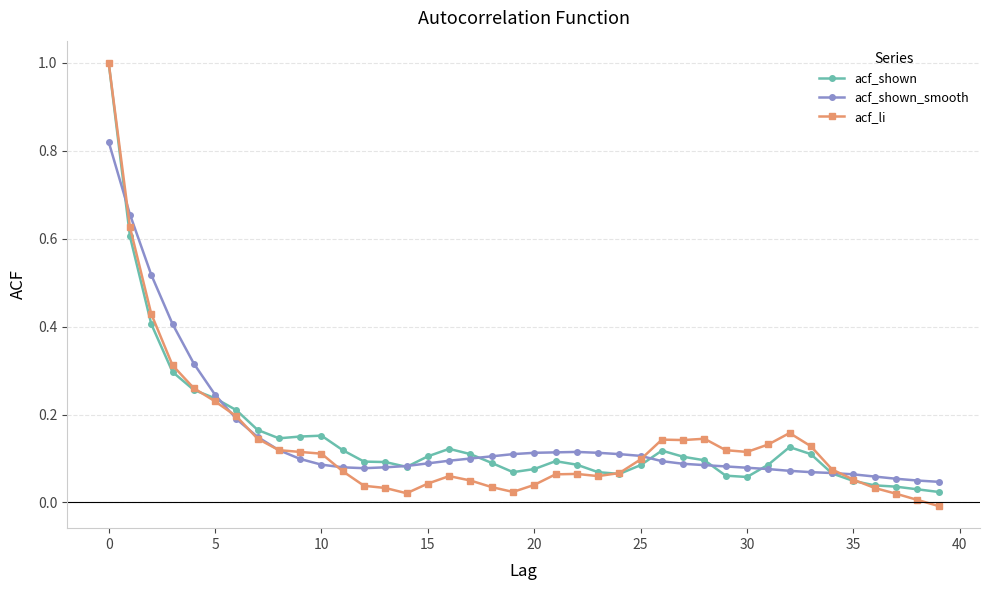

Which series has the largest range (max minus min)?

acf_li